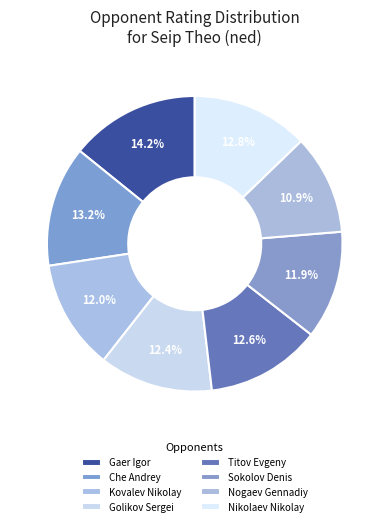

To the nearest percent, what portion does Gaer Igor represent?

14%